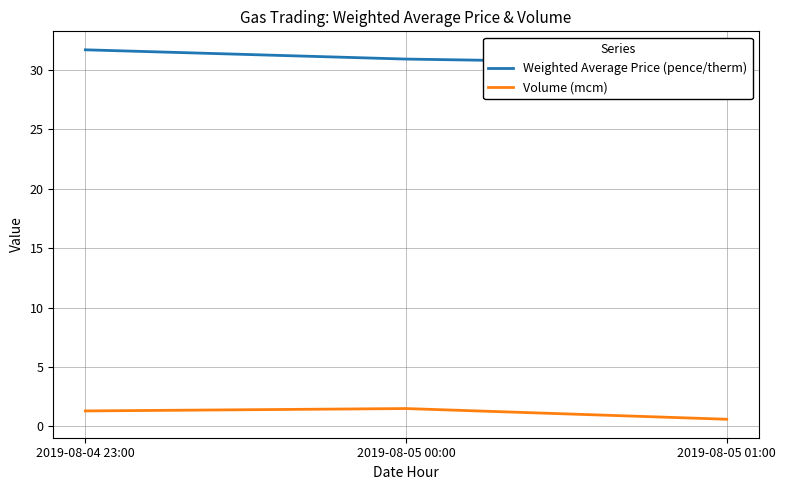

Rank the series by their average value, from lowest to highest.

Volume (mcm), Weighted Average Price (pence/therm)